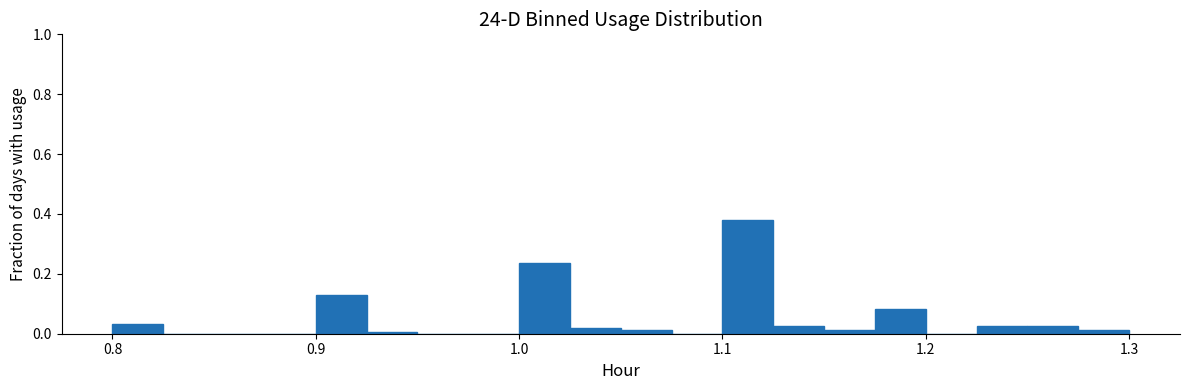

Around what value on the x-axis is the tallest bar? Give the approximate position of its centre, as read against the axis.

1.11